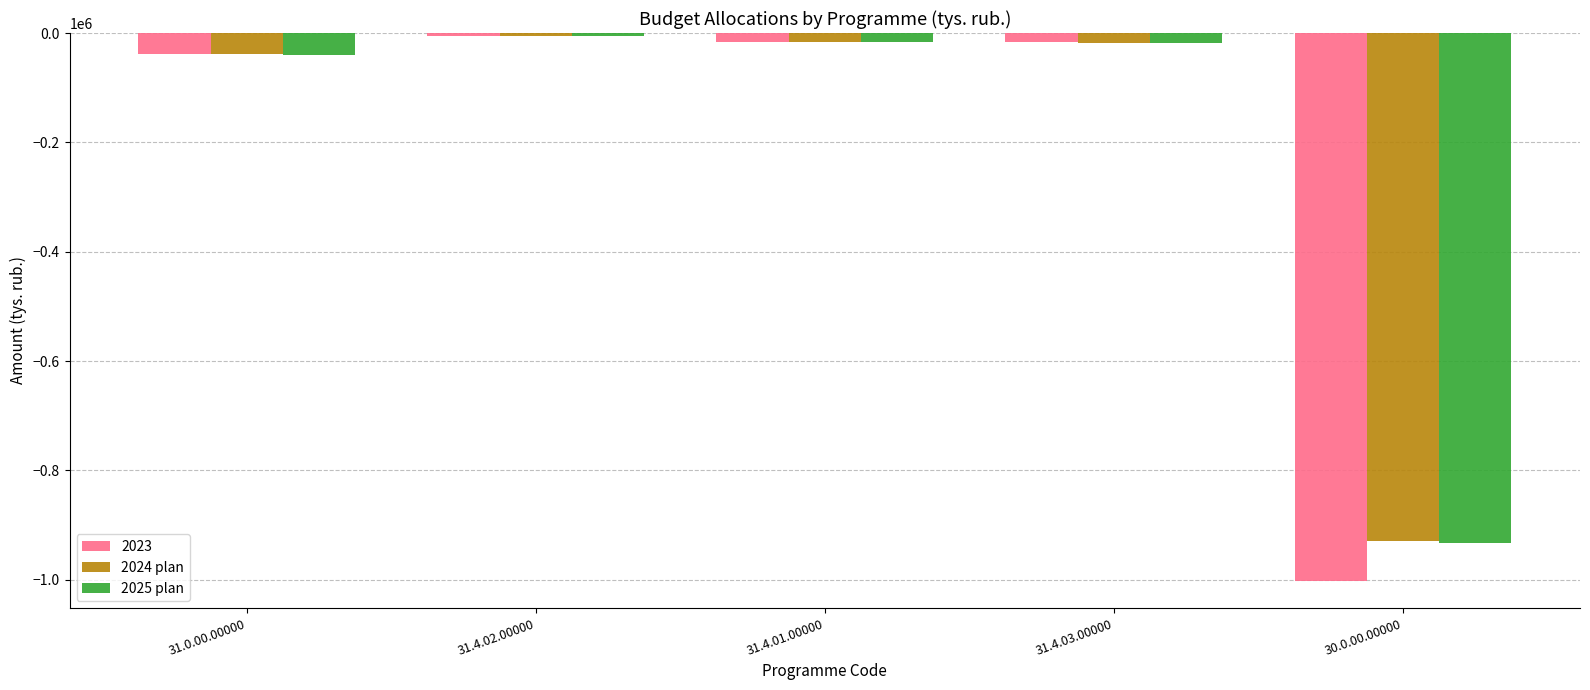

What is the total value across all series at 30.0.00.00000?

-2863622.2